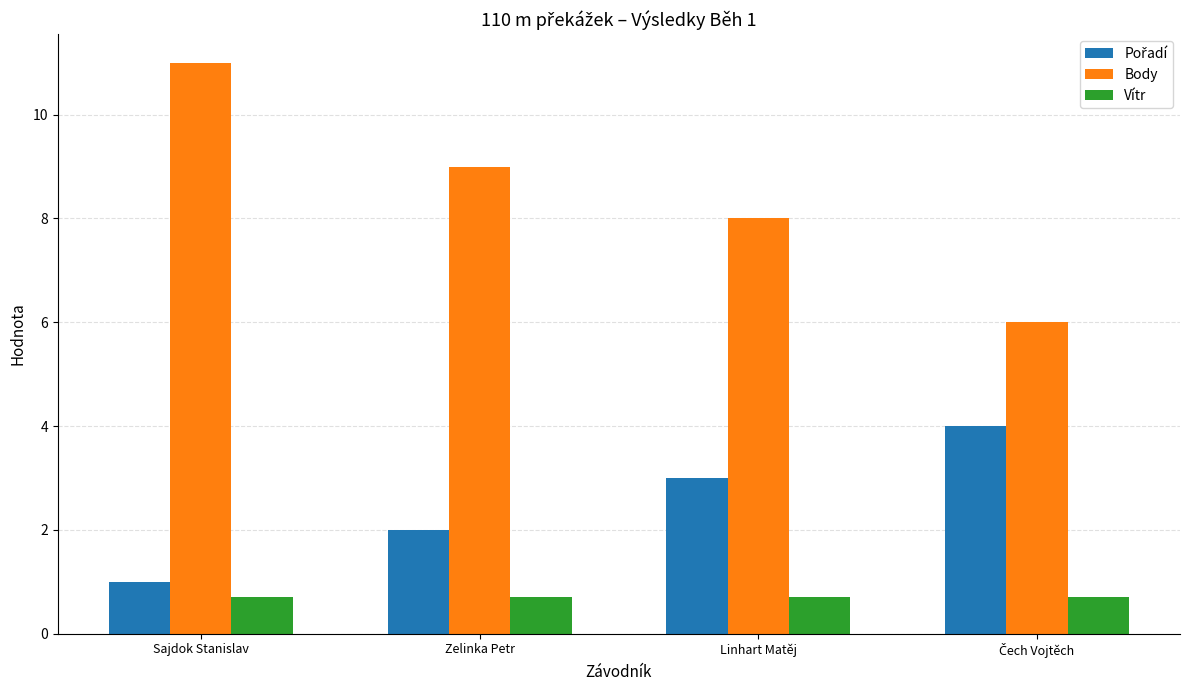

Which category has the highest value in the Body series?

Sajdok Stanislav